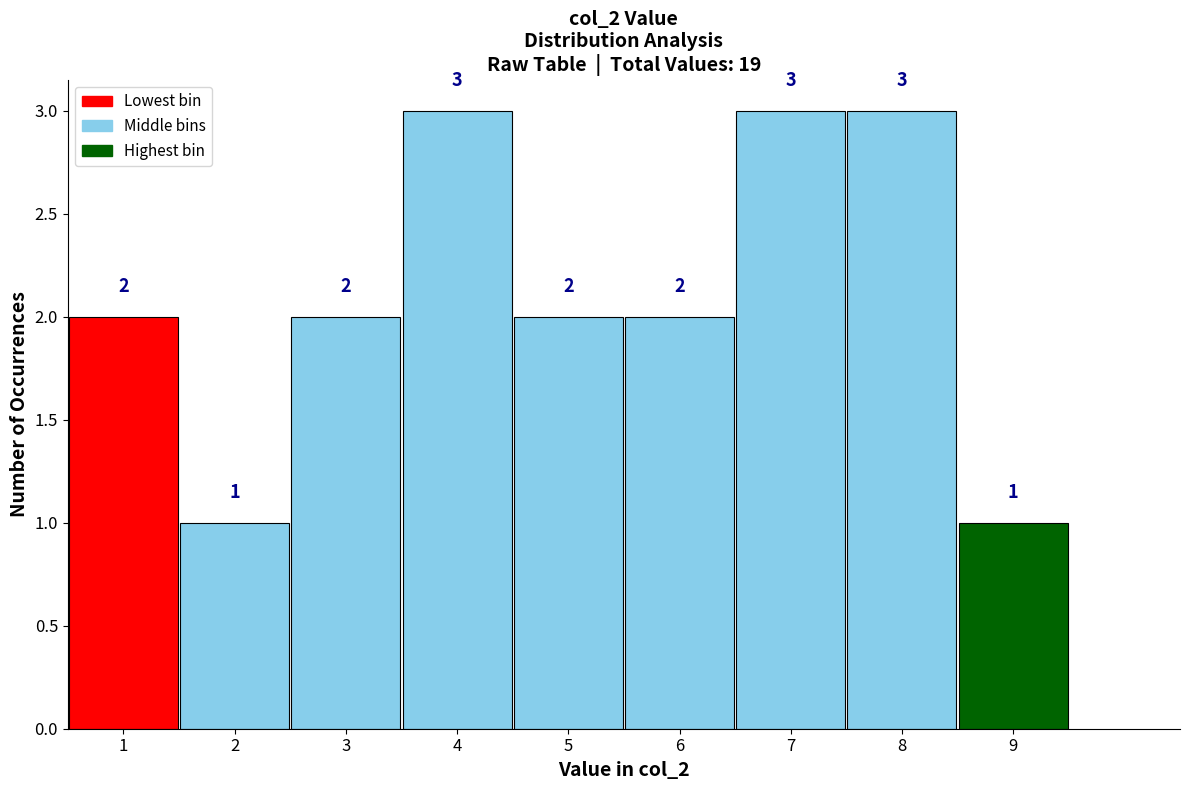

Reading left to right, list every bar in this chart as the range it spans on the x-axis followed by its height.

0.5 to 1.5: 2
1.5 to 2.5: 1
2.5 to 3.5: 2
3.5 to 4.5: 3
4.5 to 5.5: 2
5.5 to 6.5: 2
6.5 to 7.5: 3
7.5 to 8.5: 3
8.5 to 9.5: 1